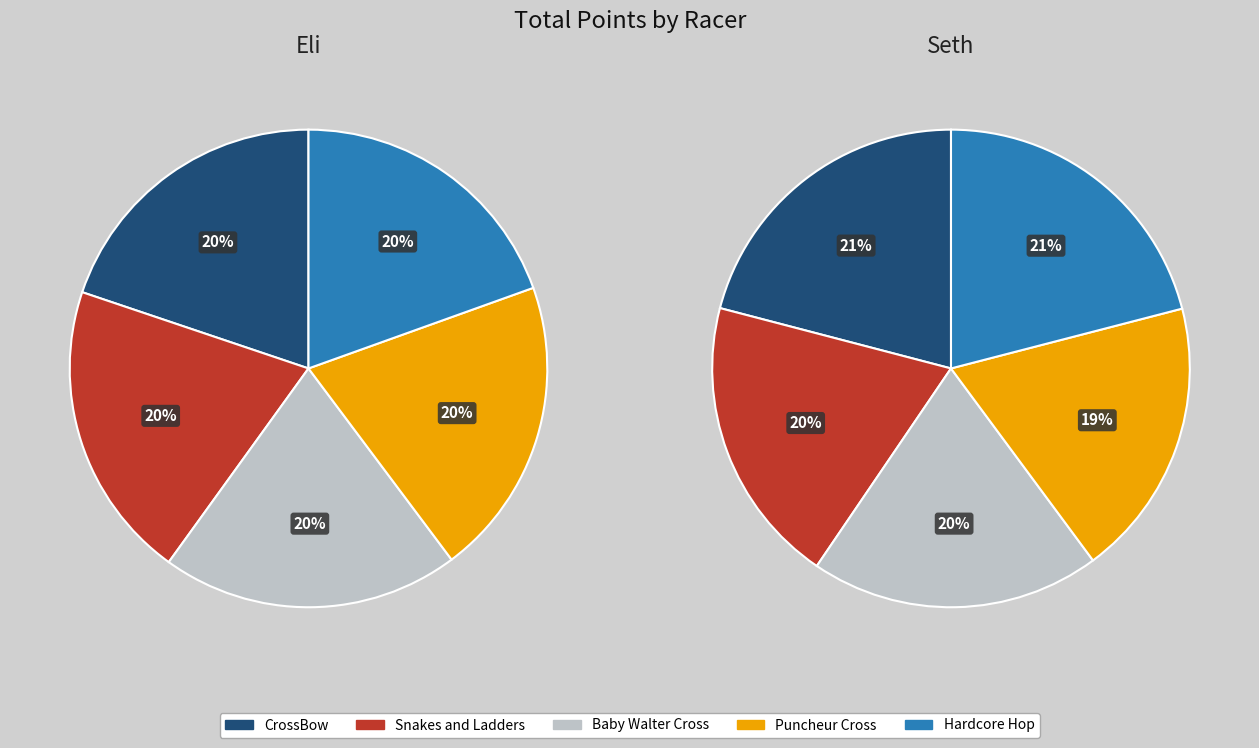

To the nearest percent, what is the difference between the Baby Walter Cross and Hardcore Hop slice percentages?

1%